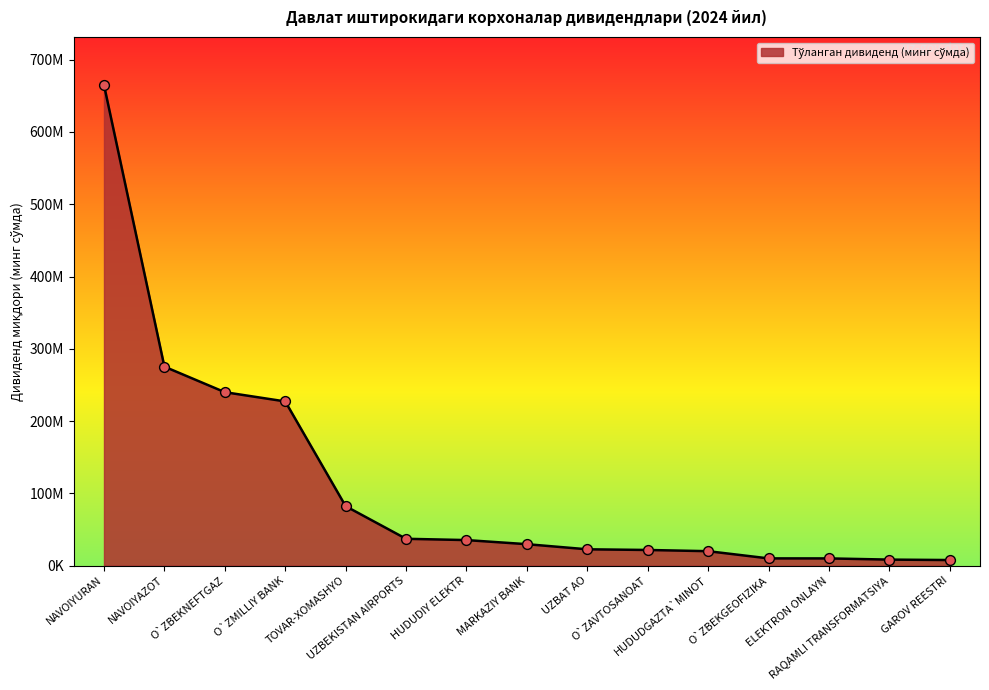

What is the ratio of the value at MARKAZIY BANK to the value at HUDUDIY ELEKTR?

0.8